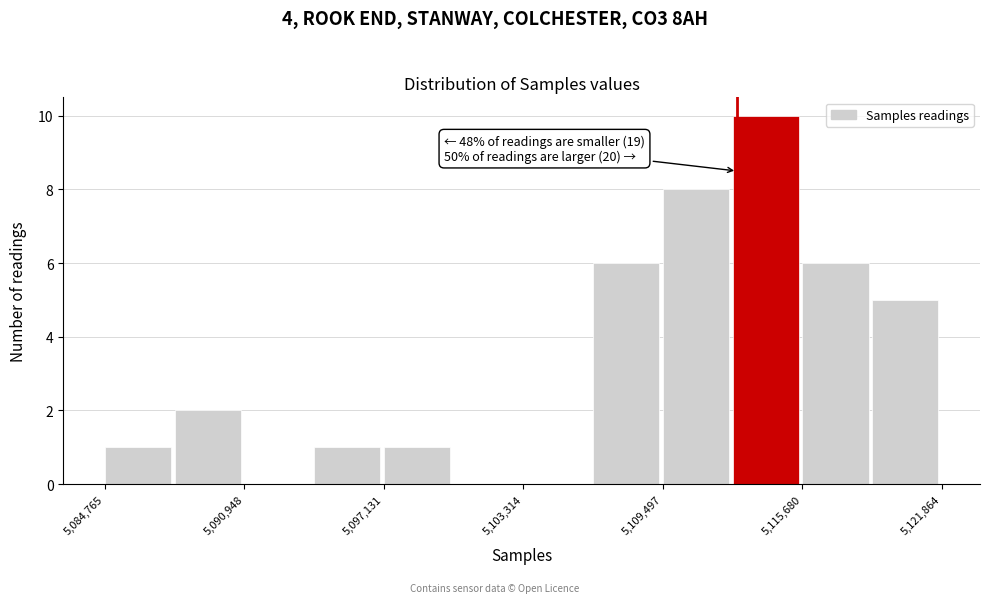

Around what value on the x-axis is the tallest bar? Give the approximate position of its centre, as read against the axis.

5114000